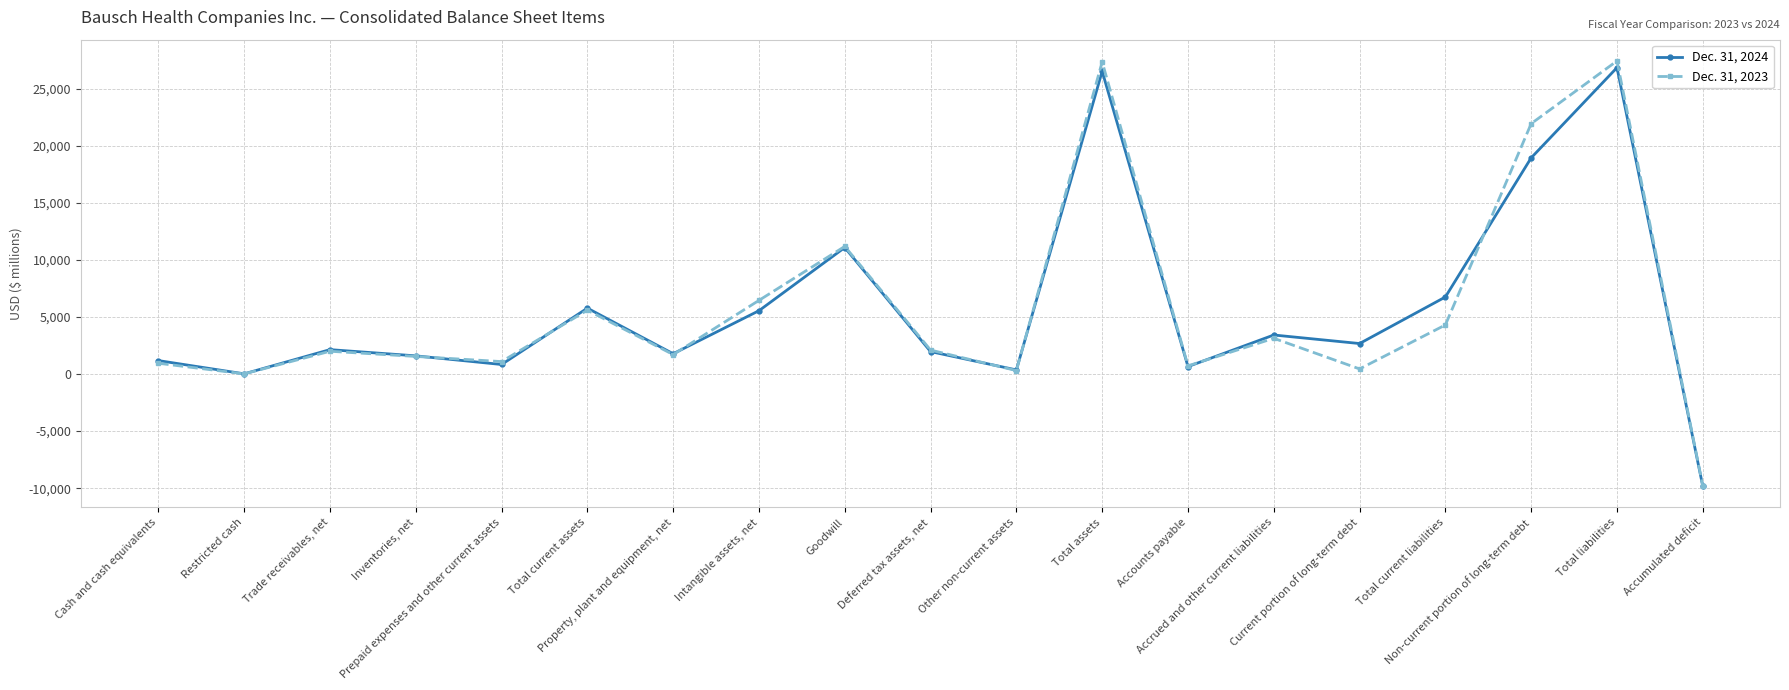

Is it true that Dec. 31, 2023 equals 2101 at Deferred tax assets, net?

True